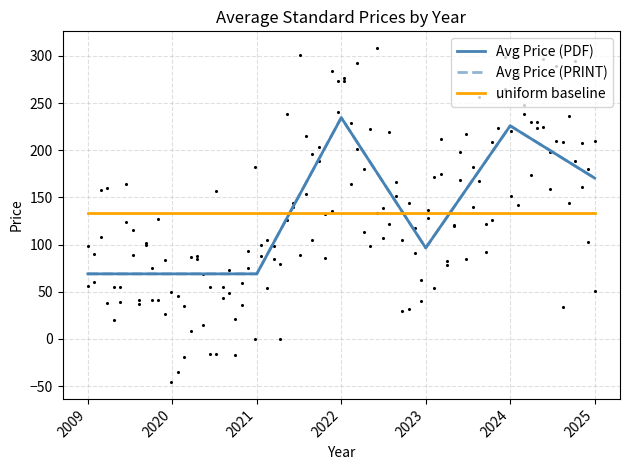

Which series reaches the minimum Y coordinate?

Avg Price (PDF)